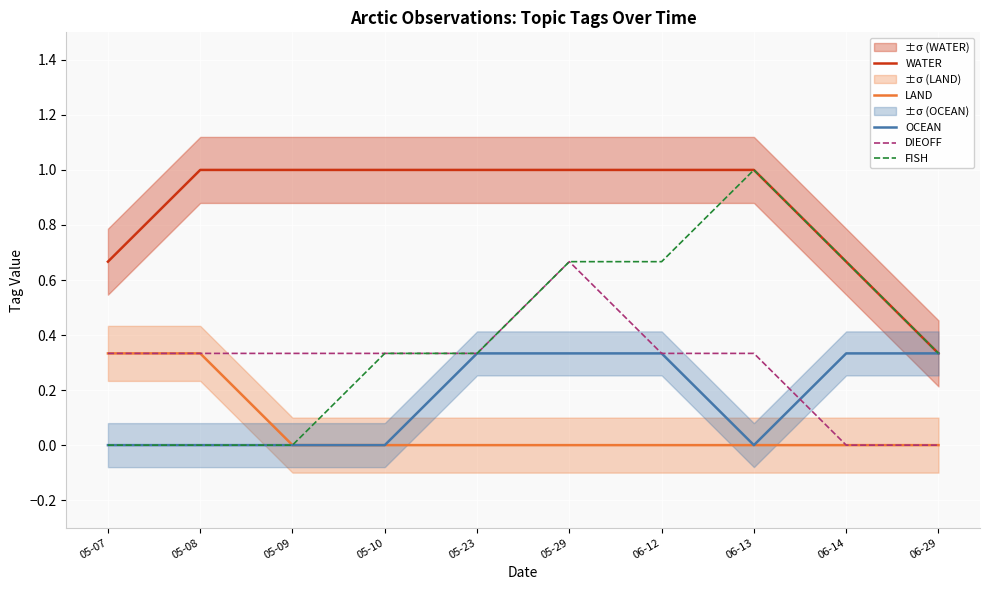

Reading left to right, what are all the values shown in this chart?

WATER: 05-07=0.7	05-08=1.0	05-09=1.0	05-10=1.0	05-23=1.0	05-29=1.0	06-12=1.0	06-13=1.0	06-14=0.7	06-29=0.3
LAND: 05-07=0.3	05-08=0.3	05-09=0.0	05-10=0.0	05-23=0.0	05-29=0.0	06-12=0.0	06-13=0.0	06-14=0.0	06-29=0.0
OCEAN: 05-07=0.0	05-08=0.0	05-09=0.0	05-10=0.0	05-23=0.3	05-29=0.3	06-12=0.3	06-13=0.0	06-14=0.3	06-29=0.3
DIEOFF: 05-07=0.3	05-08=0.3	05-09=0.3	05-10=0.3	05-23=0.3	05-29=0.7	06-12=0.3	06-13=0.3	06-14=0.0	06-29=0.0
FISH: 05-07=0.0	05-08=0.0	05-09=0.0	05-10=0.3	05-23=0.3	05-29=0.7	06-12=0.7	06-13=1.0	06-14=0.7	06-29=0.3